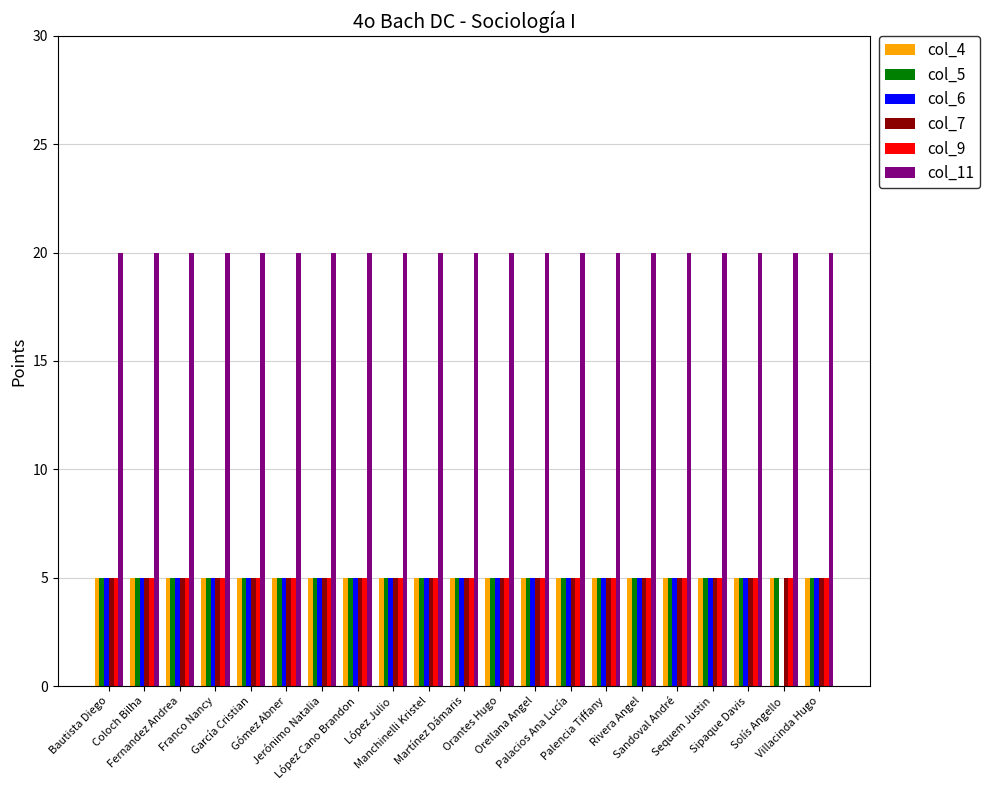

What value does the col_9 series have at Fernandez Andrea?

5